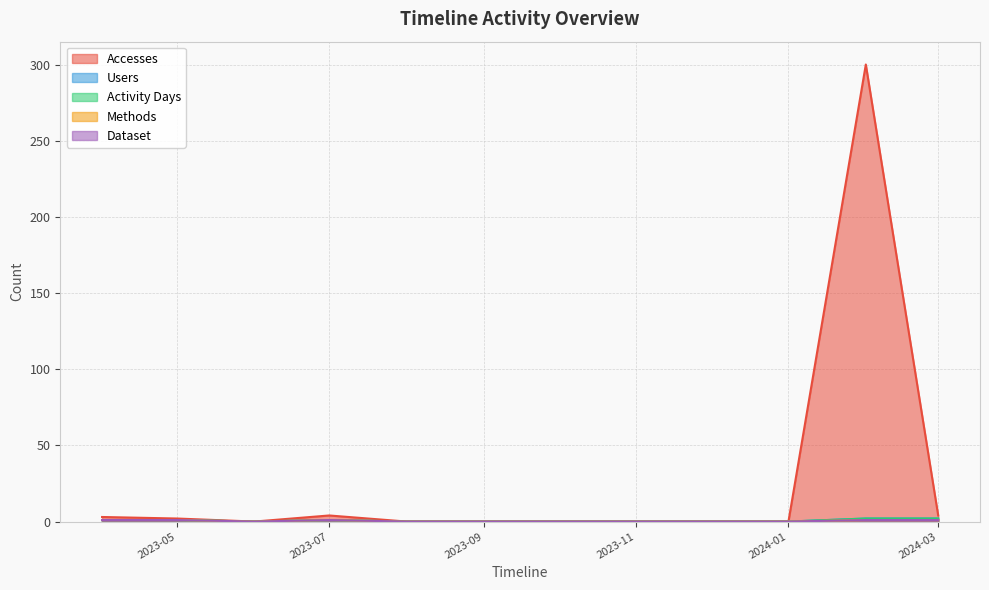

Reading left to right, transcribe all the data shown in this chart.

Accesses: 3	2	0	4	0	0	0	0	0	0	300	4
Users: 1	1	0	1	0	0	0	0	0	0	2	2
Activity Days: 1	1	0	1	0	0	0	0	0	0	2	2
Methods: 1	1	0	1	0	0	0	0	0	0	1	1
Dataset: 1	1	0	1	0	0	0	0	0	0	1	1